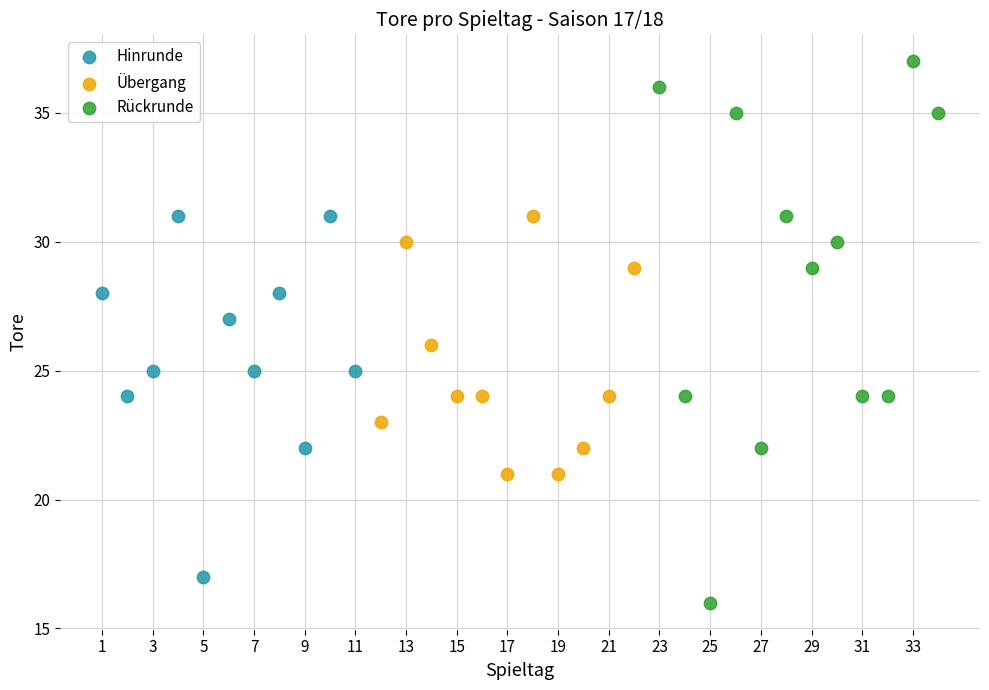

Which series reaches the maximum Y coordinate?

Rückrunde